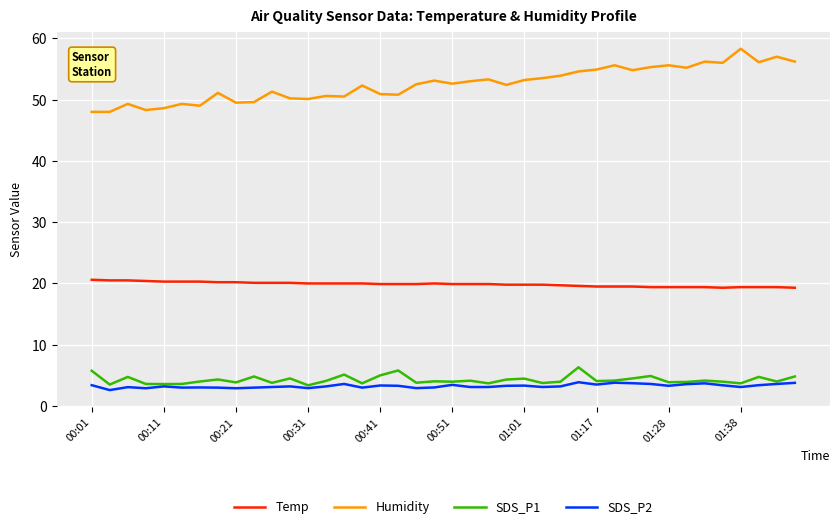

Which series has the widest spread of values?

Humidity